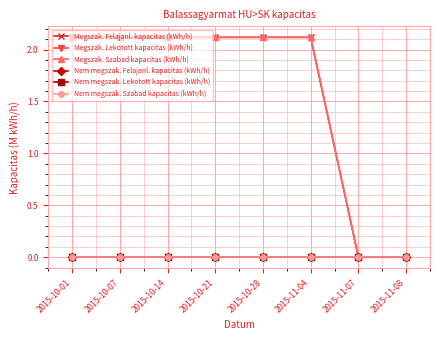

Is this an area chart (filled region under the line)?

No